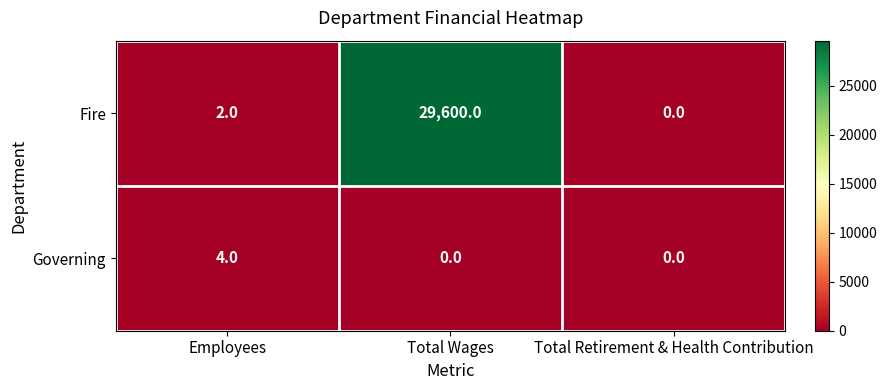

How many distinct data groups are displayed?

2